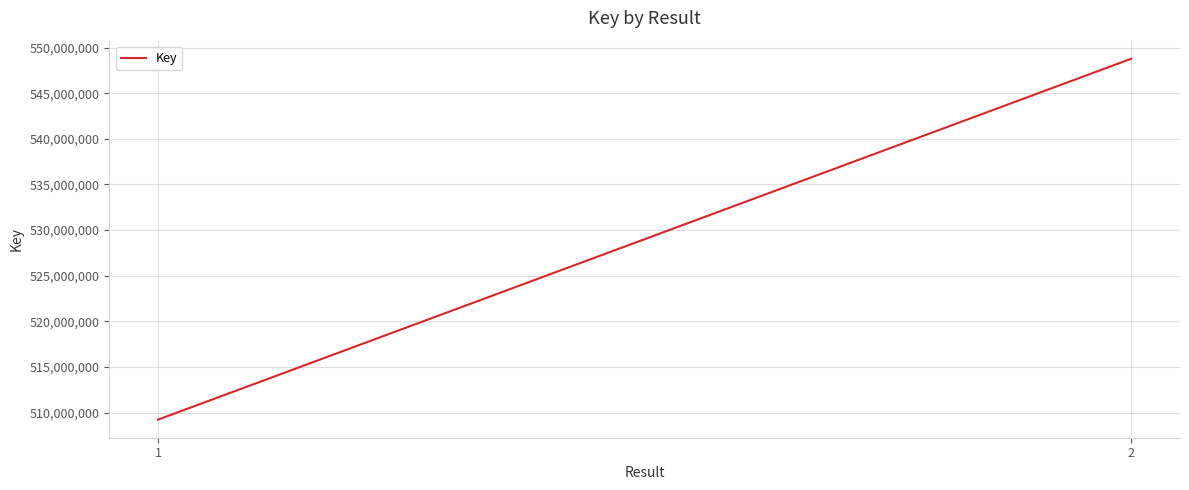

What is the change in value from 1 to 2?

+39557131